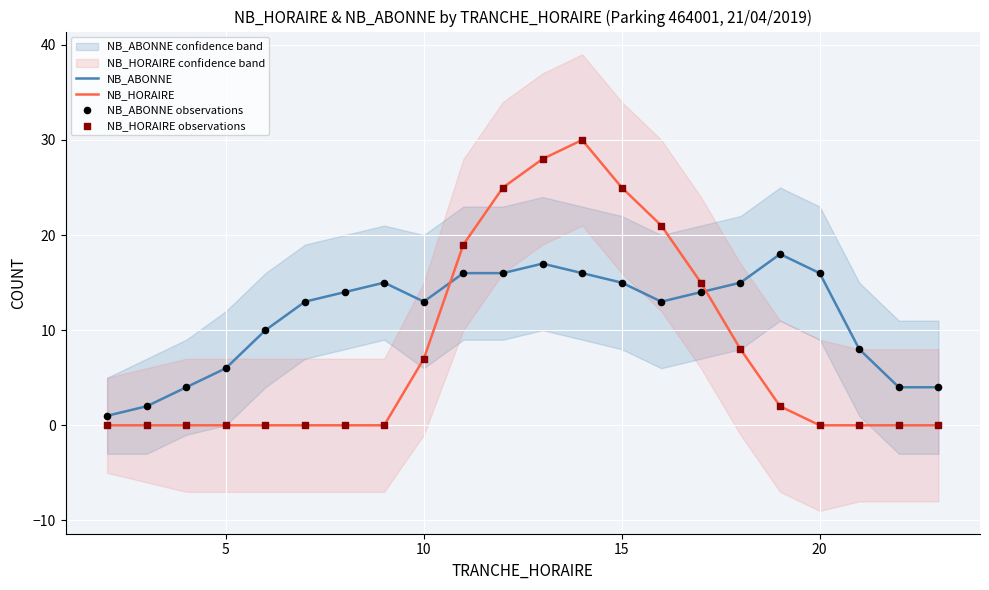

Which series has the largest total across all categories?

NB_ABONNE